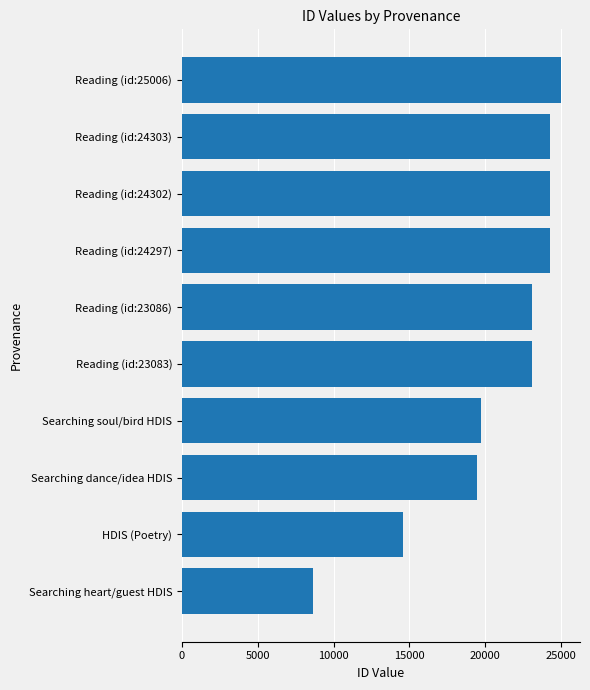

The chart shows a value of 6414 at Reading (id:24303). True or false?

False